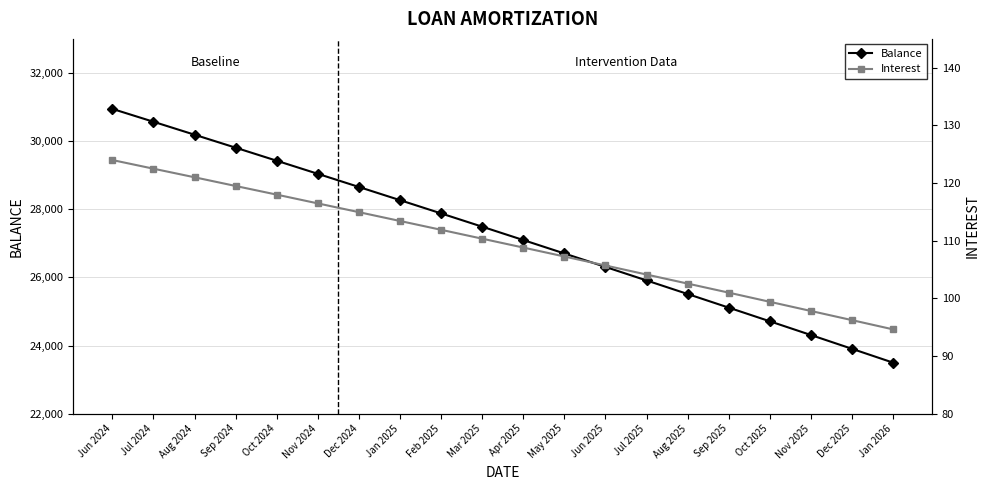

What is the difference between the Balance values at Aug 2025 and Sep 2024?

4295